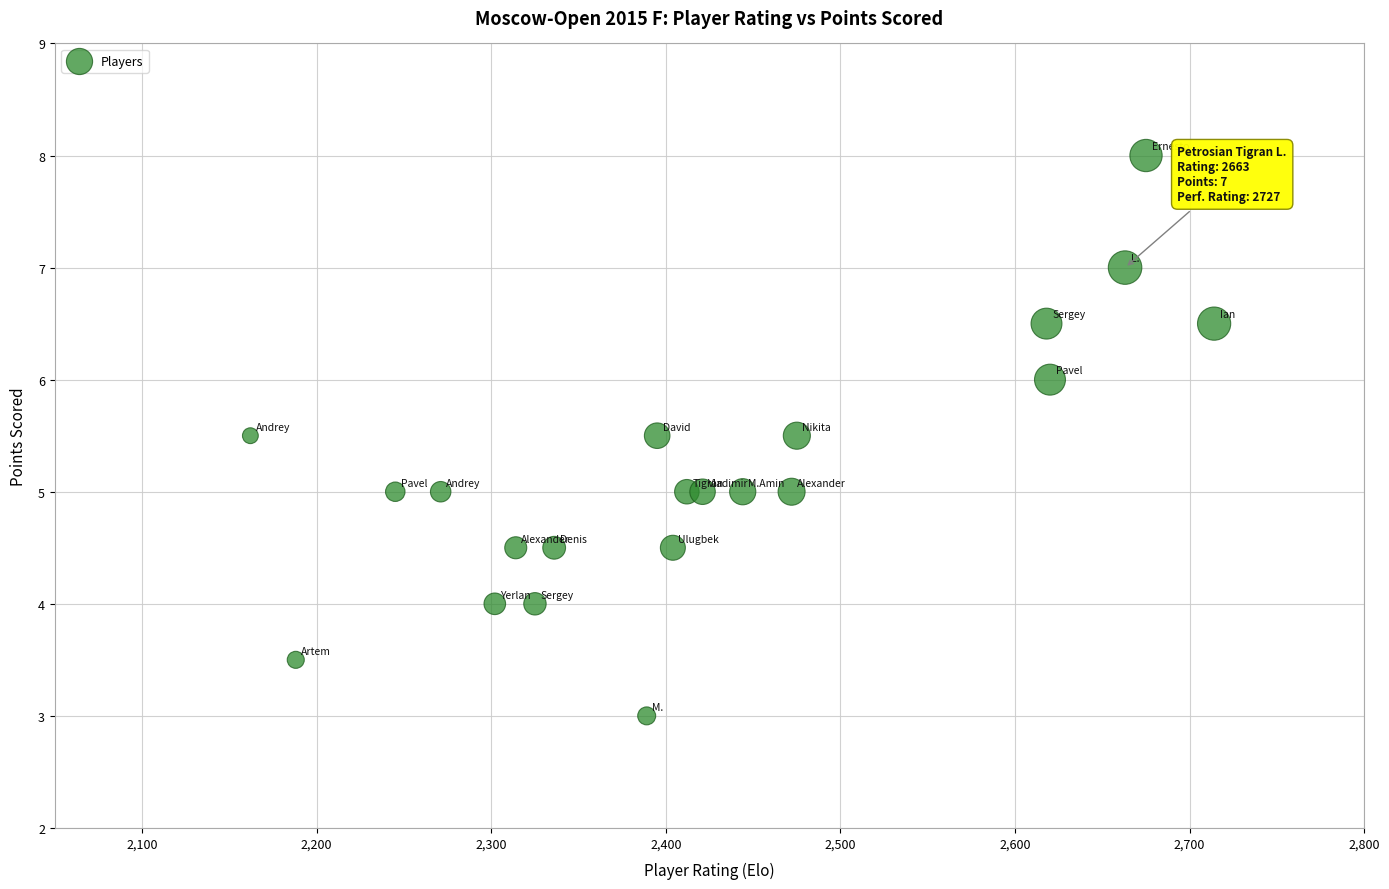

What is the range of X values (max minus min)?

552.0